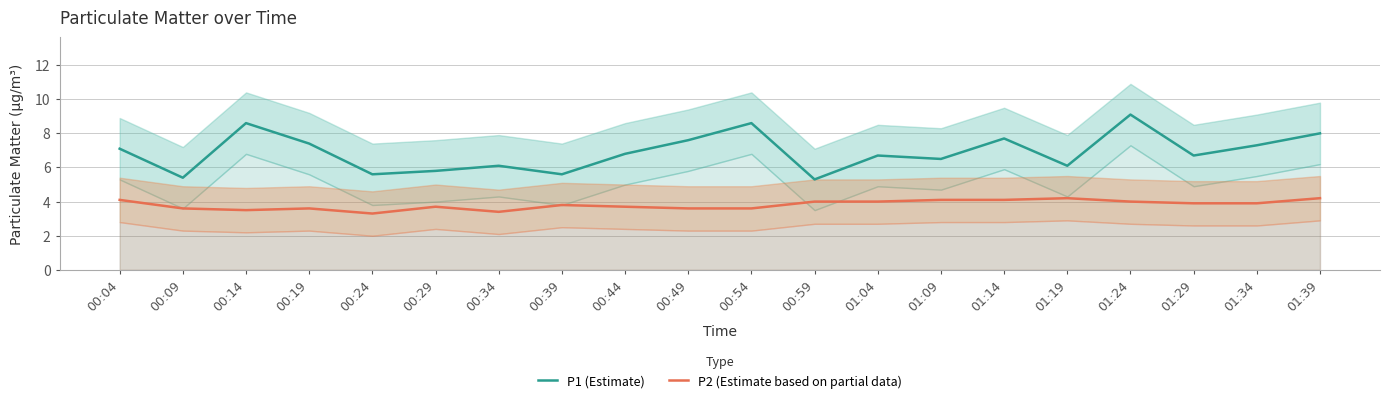

Is the value of P2 (Estimate based on partial data) at 01:24 greater than the value of P1 (Estimate) at 01:04?

No